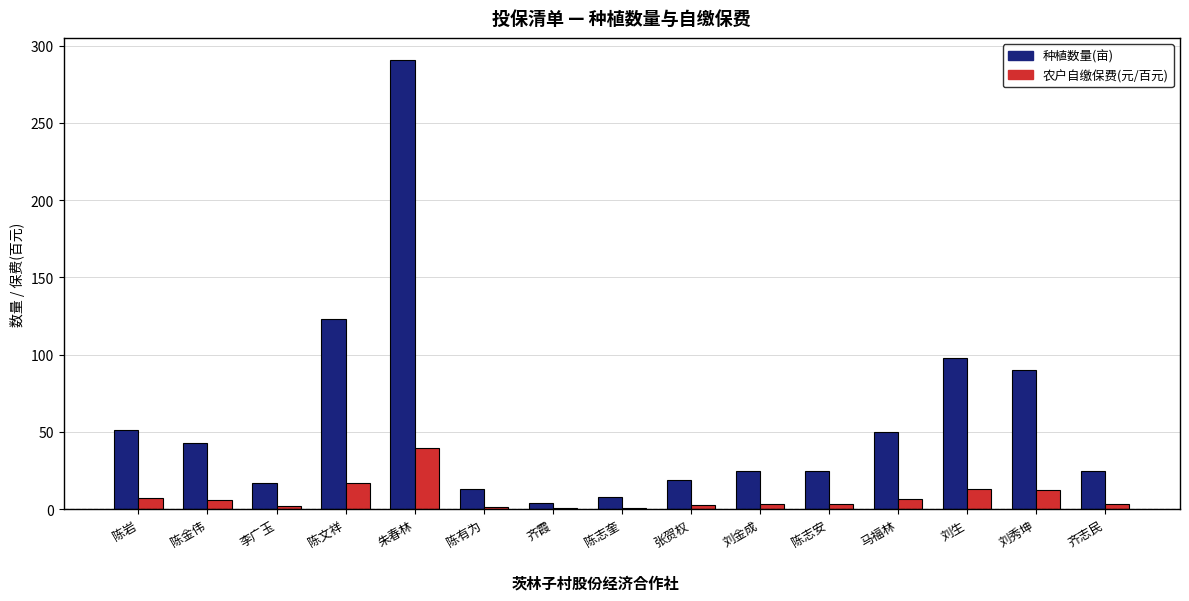

The value of 农户自缴保费(元/百元) at 齐霞 is 0.5. True or false?

True